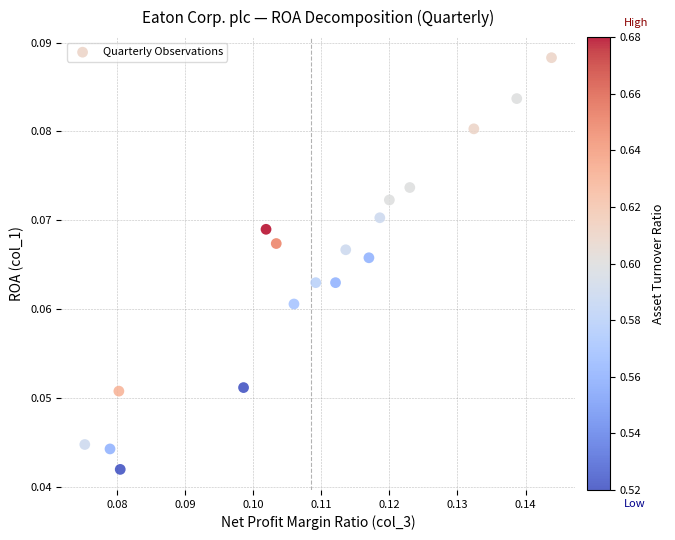

Count the number of points in this scatter plot.

18